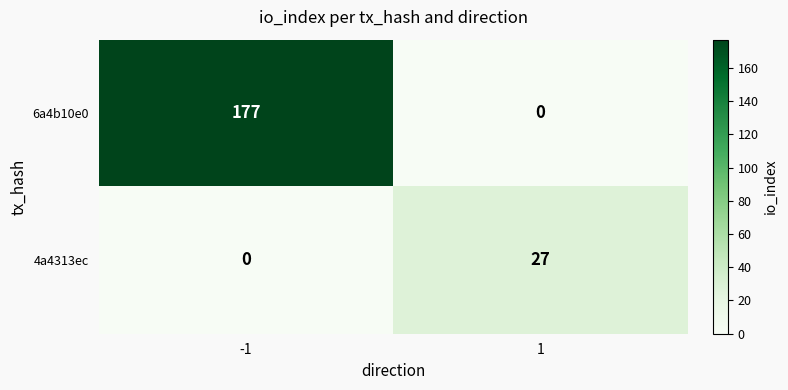

What is the difference between the maximum and minimum values in the 6a4b10e0 series?

177